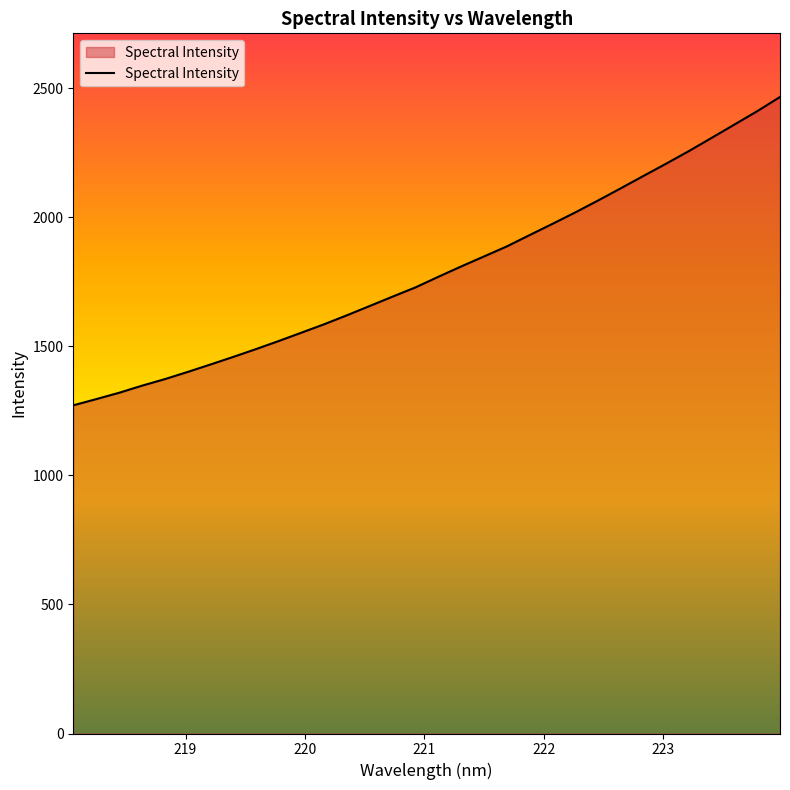

How many values exceed 1769?

16